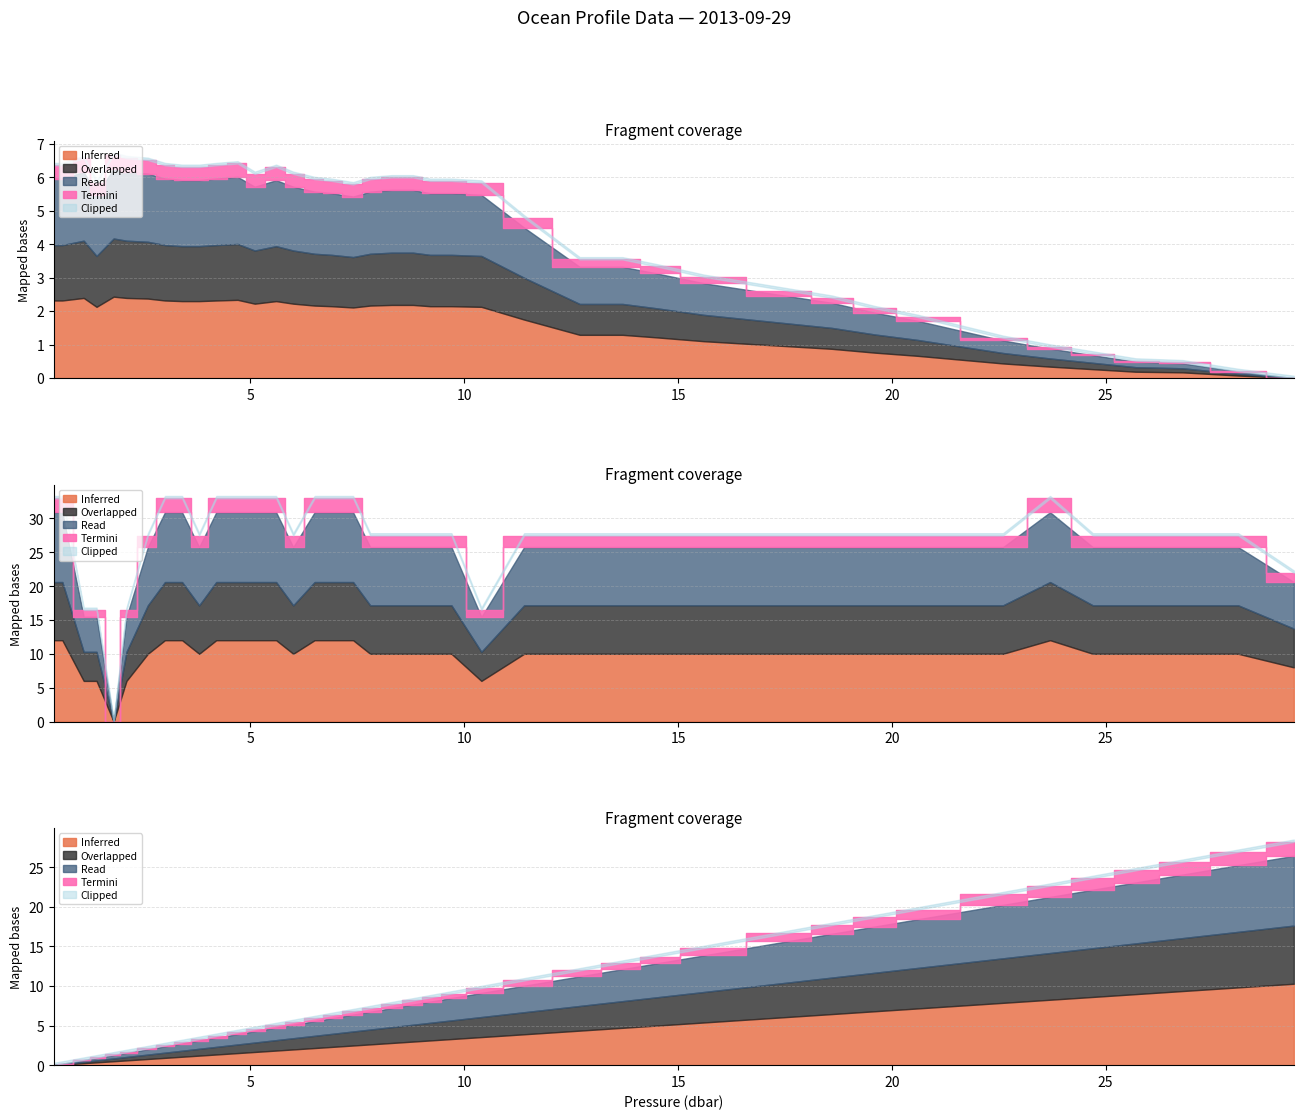

What is the label of the 6th point from the left?

2.1